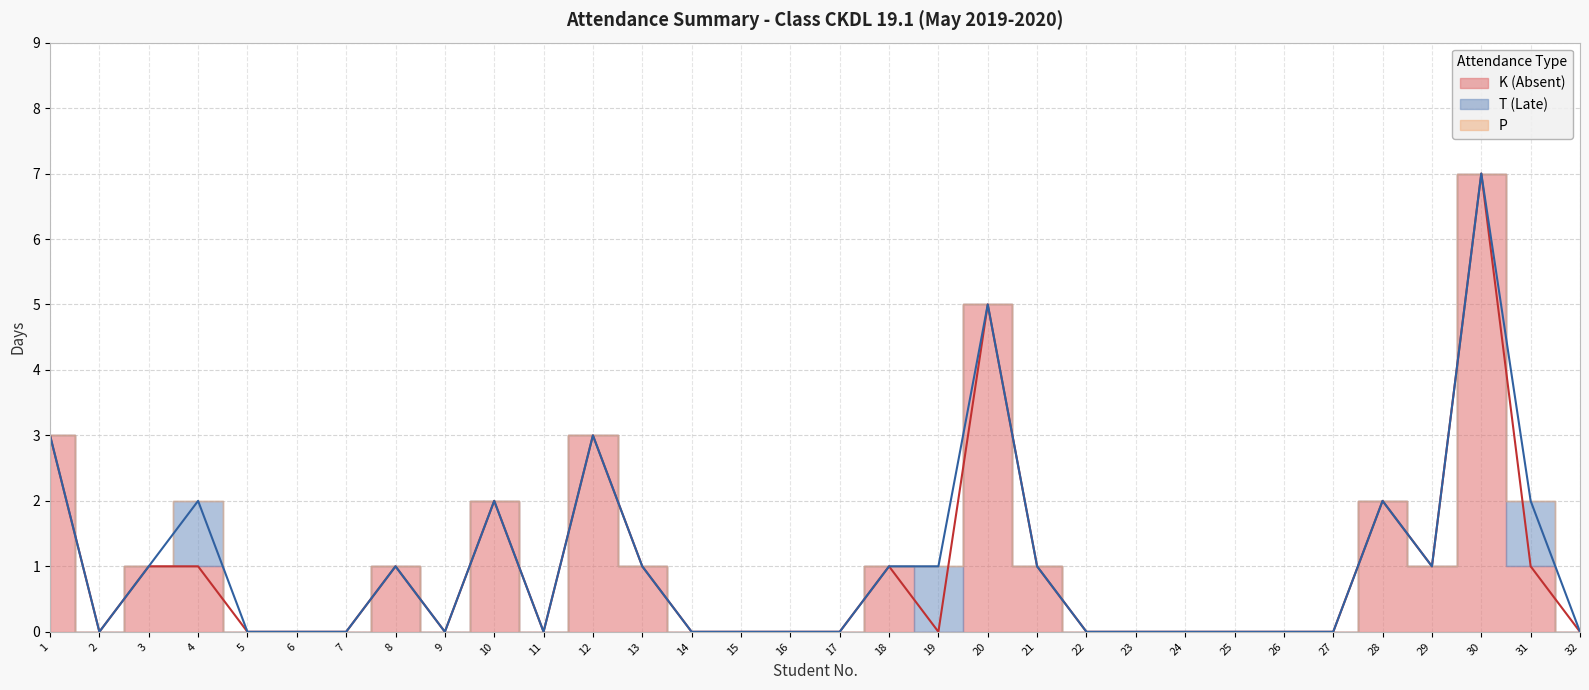

At which category does K (Absent) reach its first local valley?

2